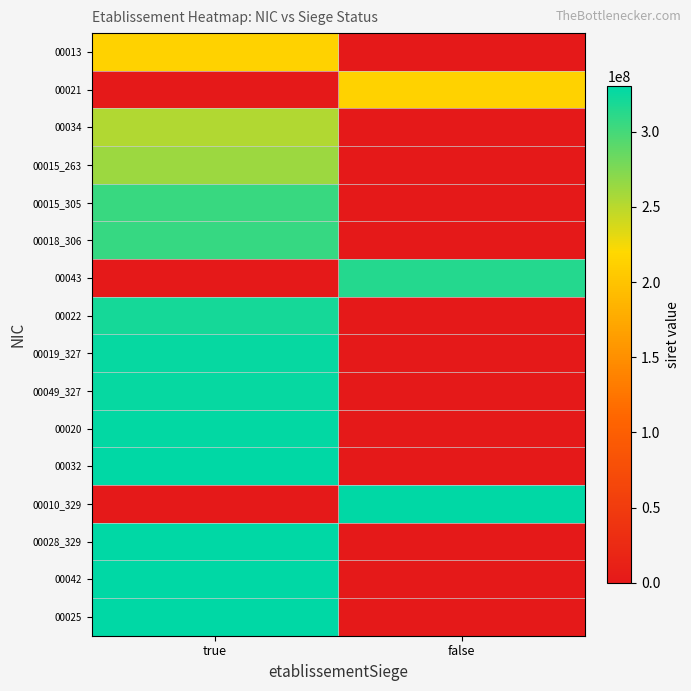

At which category is the sum across all series the highest?

true